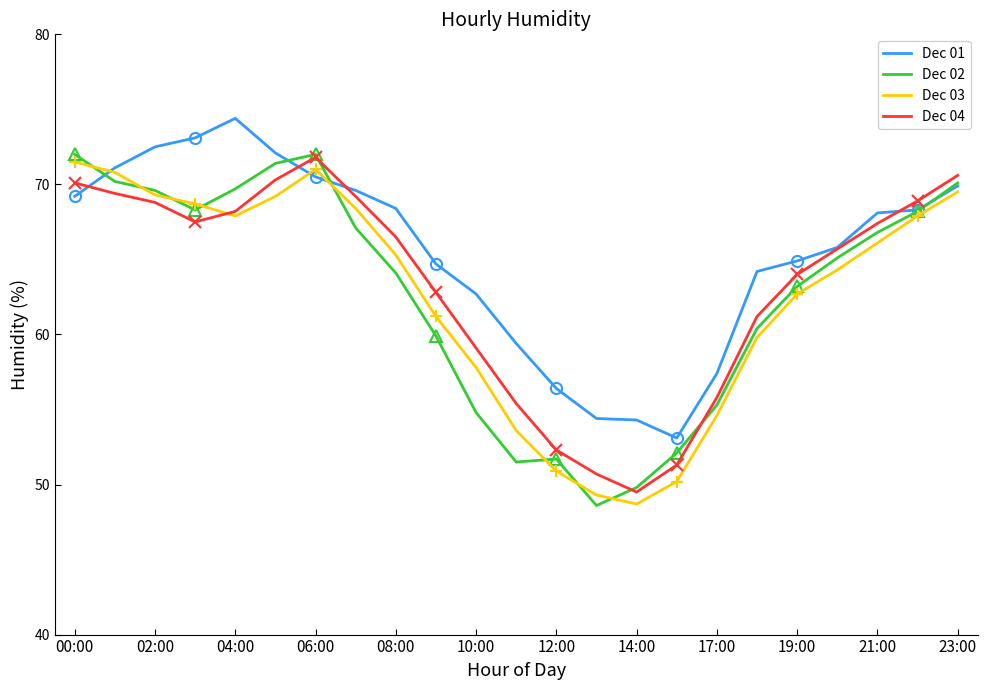

What are all the series names shown in the legend?

Dec 01, Dec 02, Dec 03, Dec 04